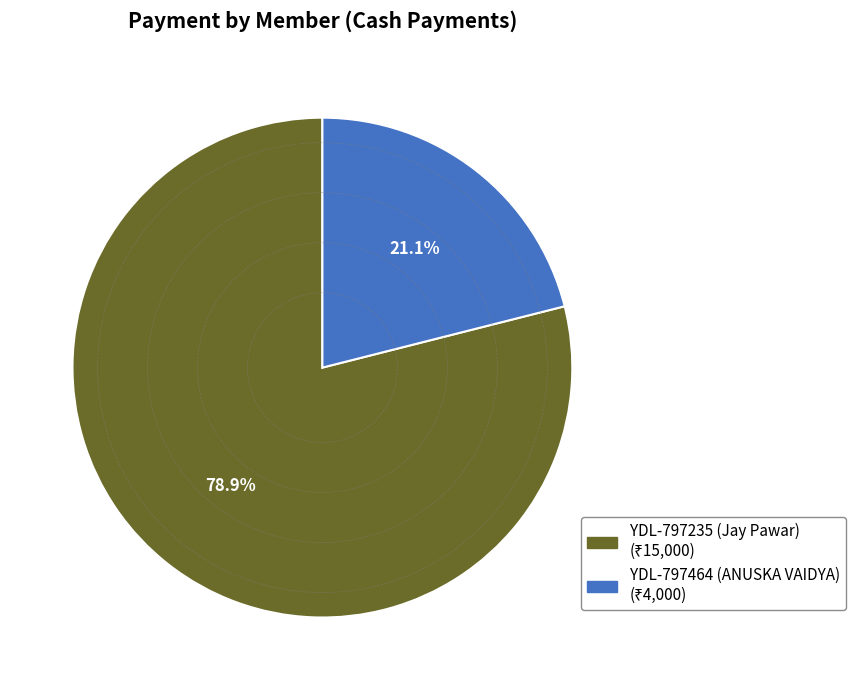

What is the largest slice in the pie chart?

YDL-797235 (Jay Pawar)